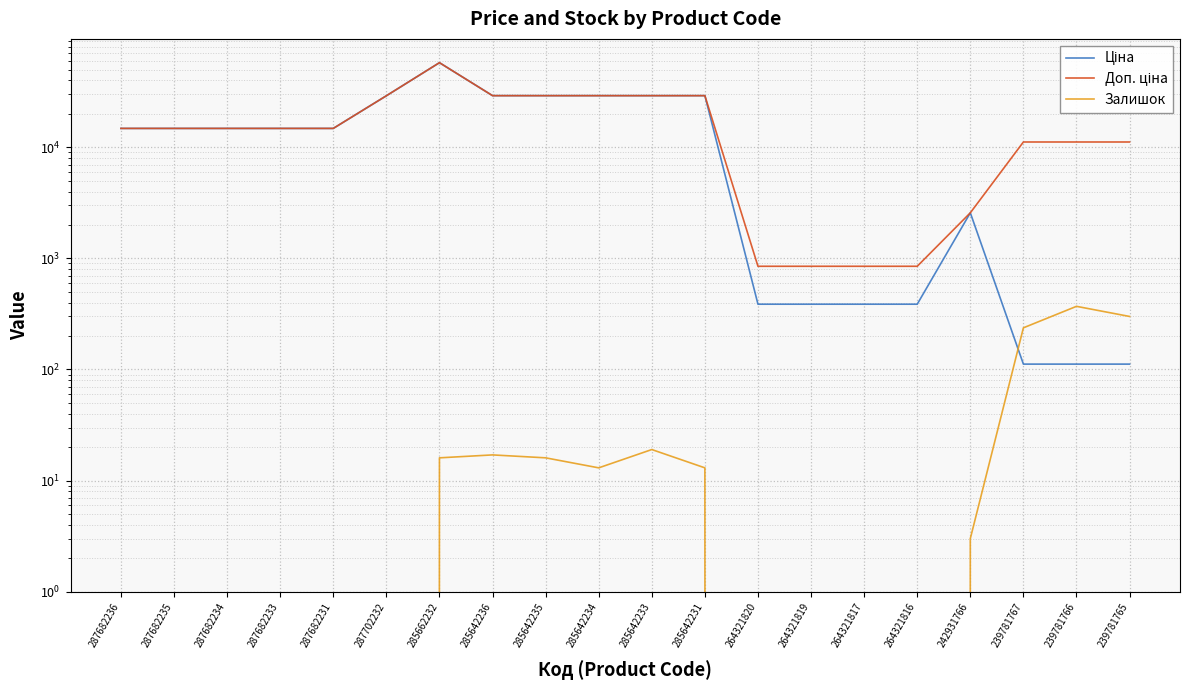

Reading left to right, list all the values displayed in this chart.

Ціна: 287682236=14800.8	287682235=14800.8	287682234=14800.8	287682233=14800.8	287682231=14800.8	287702232=29119.2	285662232=57826.2	285642236=29188.5	285642235=29188.5	285642234=29188.5	285642233=29188.5	285642231=29188.5	264321820=386.9	264321819=386.9	264321817=386.9	264321816=386.9	242931766=2572.0	239781767=111.7	239781766=111.7	239781765=111.7
Доп. ціна: 287682236=14800.8	287682235=14800.8	287682234=14800.8	287682233=14800.8	287682231=14800.8	287702232=29119.2	285662232=57826.2	285642236=29188.5	285642235=29188.5	285642234=29188.5	285642233=29188.5	285642231=29188.5	264321820=849.0	264321819=849.0	264321817=849.0	264321816=849.0	242931766=2572.0	239781767=11169.0	239781766=11169.0	239781765=11169.0
Залишок: 287682236=0.0	287682235=0.0	287682234=0.0	287682233=0.0	287682231=0.0	287702232=0.0	285662232=16.0	285642236=17.0	285642235=16.0	285642234=13.0	285642233=19.0	285642231=13.0	264321820=0.0	264321819=0.0	264321817=0.0	264321816=0.0	242931766=3.0	239781767=237.0	239781766=370.0	239781765=300.0